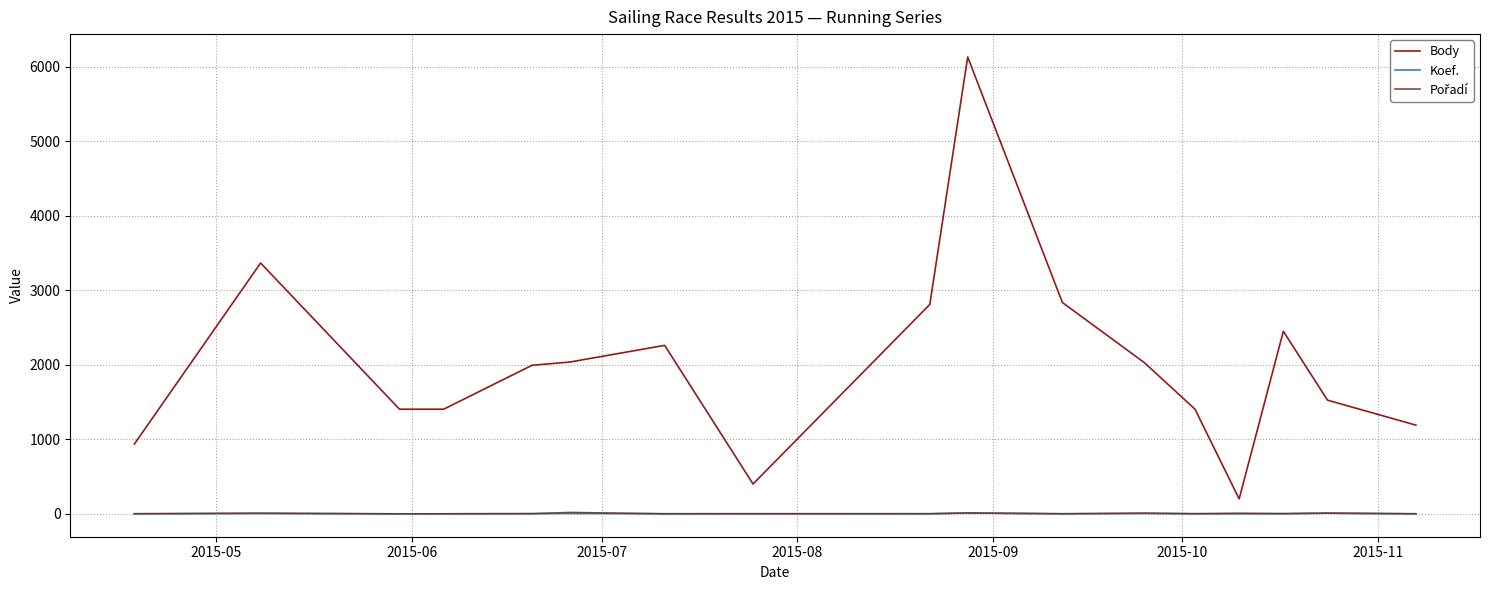

What is the highest value of the Body series?

6134